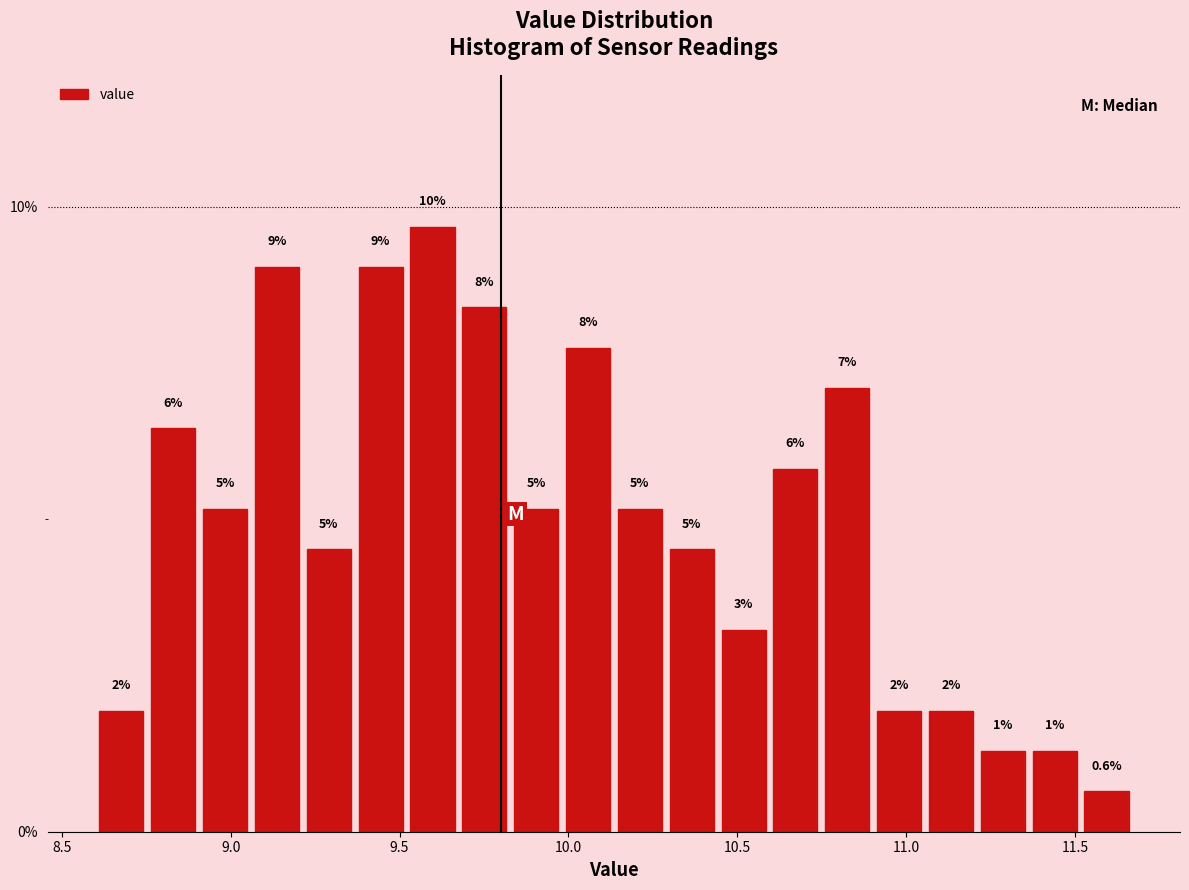

Around what value on the x-axis is the tallest bar? Give the approximate position of its centre, as read against the axis.

9.60